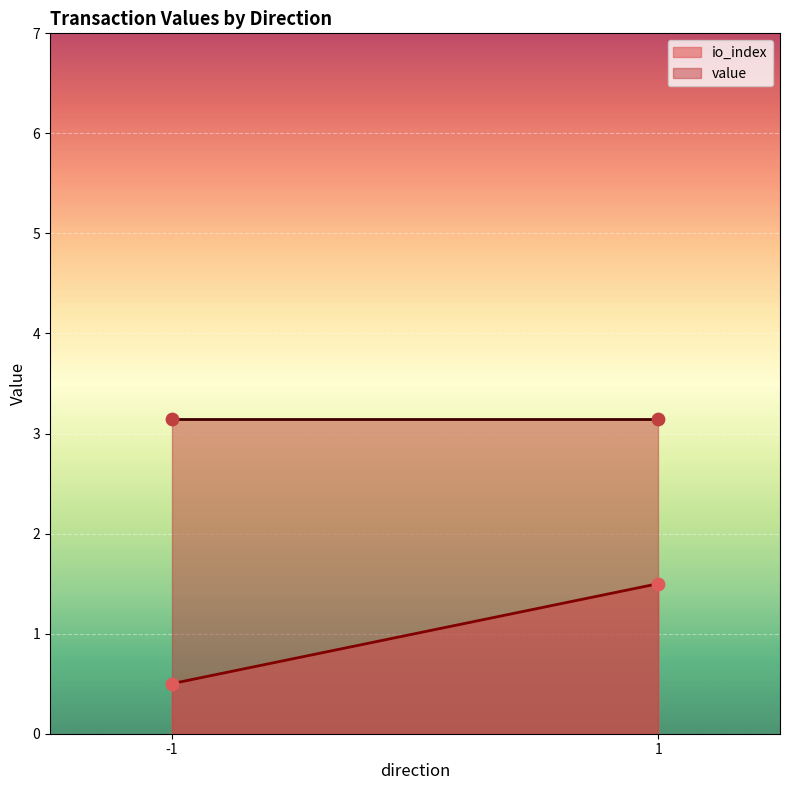

Which series has the largest range (max minus min)?

io_index